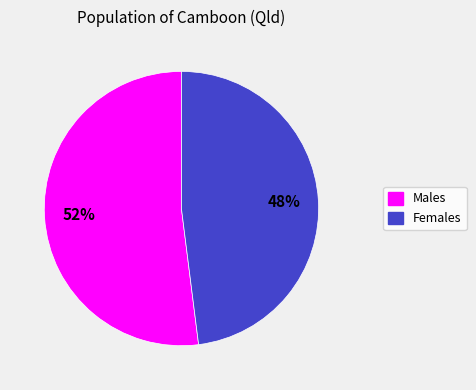

Combined, do Males and Females account for over 50%?

Yes